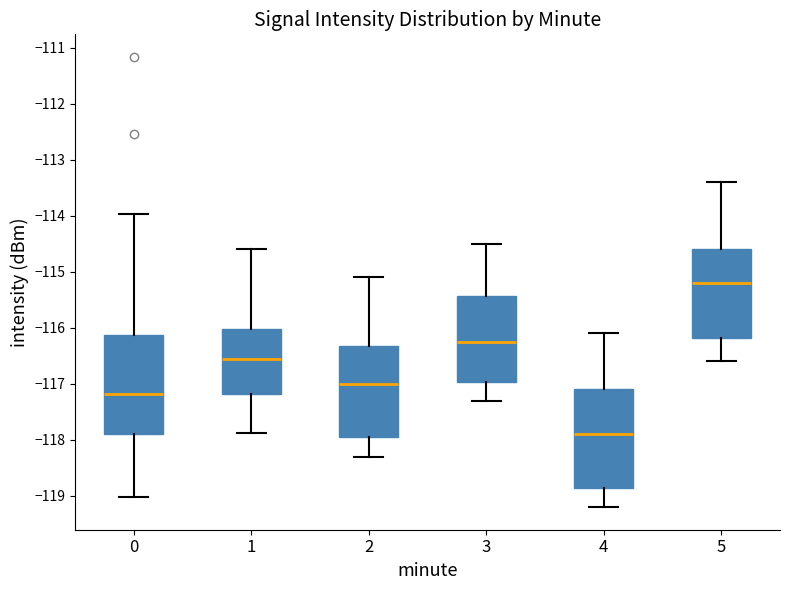

Reading left to right, transcribe this box plot: for each box, give where its median line is, the range the box spans, and where its two whiskers end, as read against the y-axis. The values are not printed on the chart, so give them approximately, as read against the axis.

0: median -117.2, box -117.9 to -116.1, whiskers -119.0 to -114.0
1: median -116.5, box -117.2 to -116.0, whiskers -117.9 to -114.6
2: median -117.0, box -117.9 to -116.3, whiskers -118.3 to -115.1
3: median -116.2, box -117.0 to -115.4, whiskers -117.3 to -114.5
4: median -117.9, box -118.8 to -117.1, whiskers -119.2 to -116.1
5: median -115.2, box -116.2 to -114.6, whiskers -116.6 to -113.4